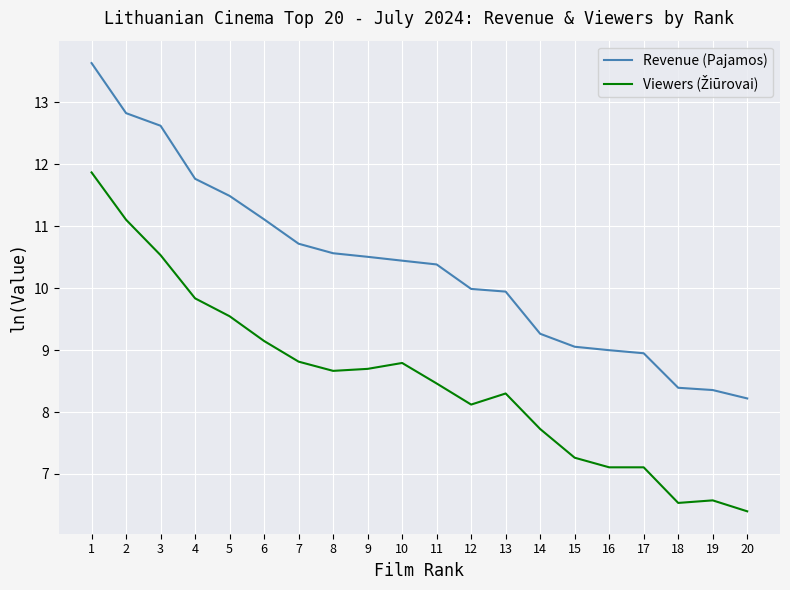

What is the approximate value of Revenue (Pajamos) at 15?

9.1